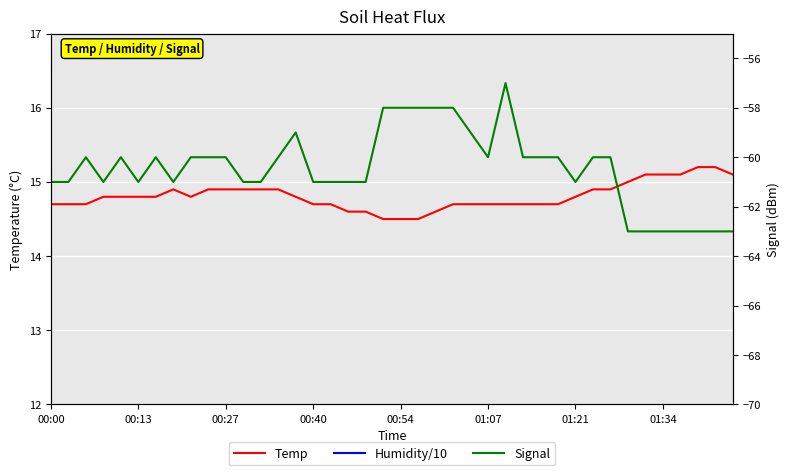

Reading left to right, what are all the values shown in this chart?

Temp: 14.7	14.7	14.7	14.8	14.8	14.8	14.8	14.9	14.8	14.9	14.9	14.9	14.9	14.9	14.8	14.7	14.7	14.6	14.6	14.5	14.5	14.5	14.6	14.7	14.7	14.7	14.7	14.7	14.7	14.7	14.8	14.9	14.9	15.0	15.1	15.1	15.1	15.2	15.2	15.1
Humidity/10: 6.5	6.5	6.5	6.5	6.5	6.5	6.5	6.5	6.5	6.5	6.4	6.4	6.4	6.4	6.4	6.4	6.5	6.5	6.5	6.5	6.5	6.5	6.5	6.5	6.4	6.4	6.4	6.4	6.5	6.4	6.4	6.4	6.3	6.3	6.3	6.2	6.2	6.2	6.2	6.2
Signal: -61.0	-61.0	-60.0	-61.0	-60.0	-61.0	-60.0	-61.0	-60.0	-60.0	-60.0	-61.0	-61.0	-60.0	-59.0	-61.0	-61.0	-61.0	-61.0	-58.0	-58.0	-58.0	-58.0	-58.0	-59.0	-60.0	-57.0	-60.0	-60.0	-60.0	-61.0	-60.0	-60.0	-63.0	-63.0	-63.0	-63.0	-63.0	-63.0	-63.0